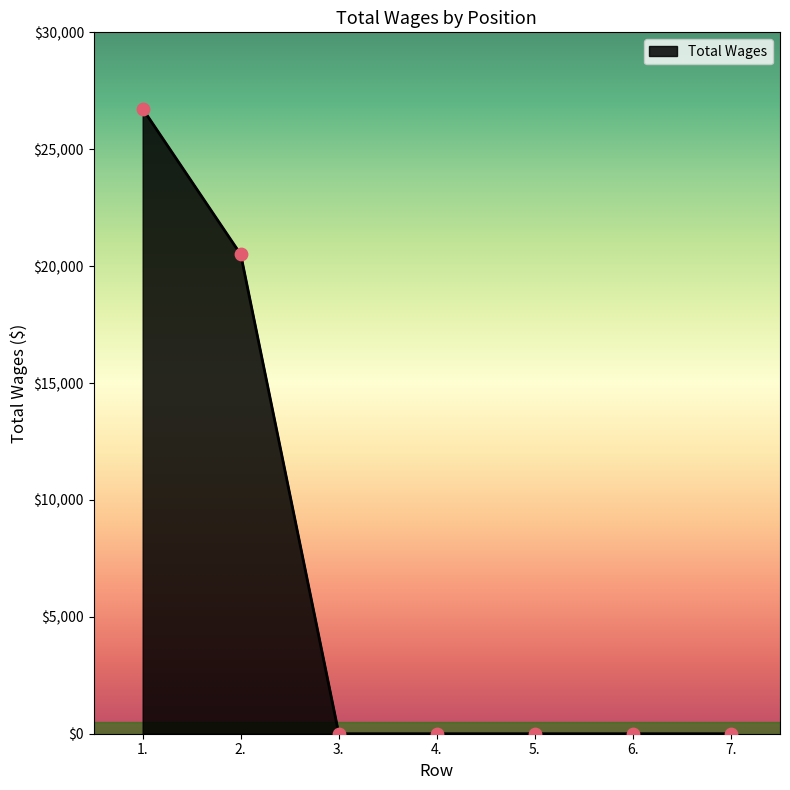

Between 1. and 4., which is larger?

1.